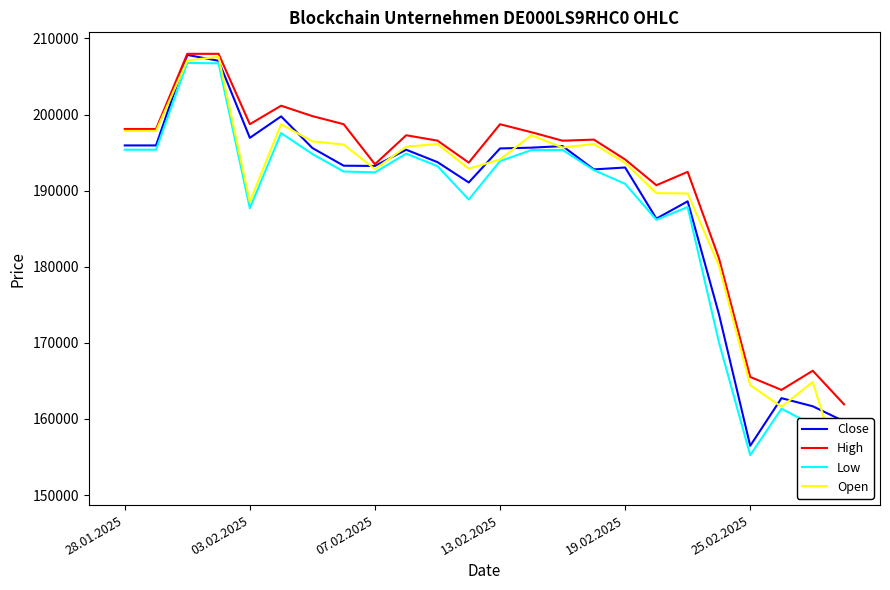

What is the sum of all High values?

4597251